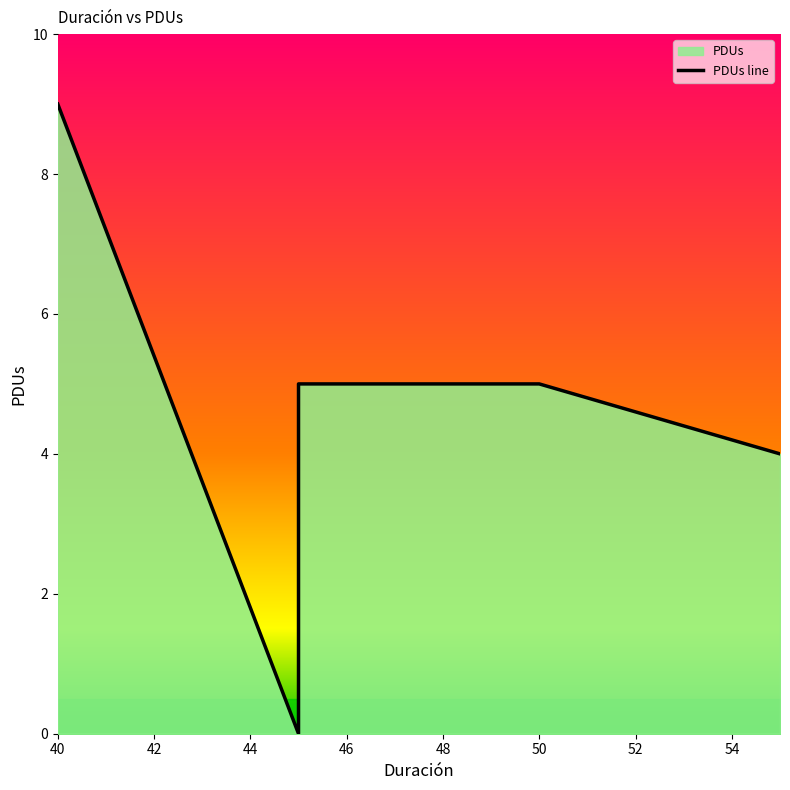

What is the value of the 5th point from the left?

4